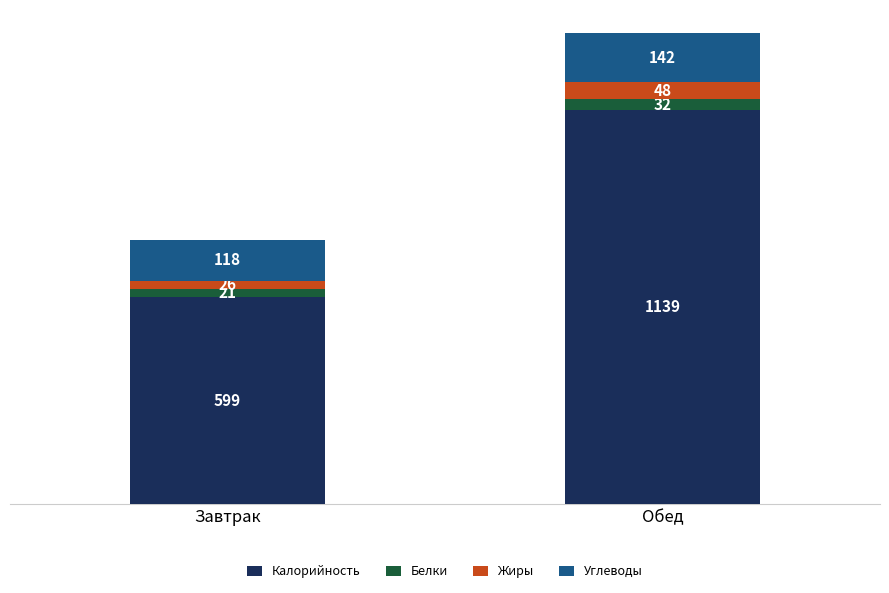

What are all the series names shown in the legend?

Калорийность, Белки, Жиры, Углеводы